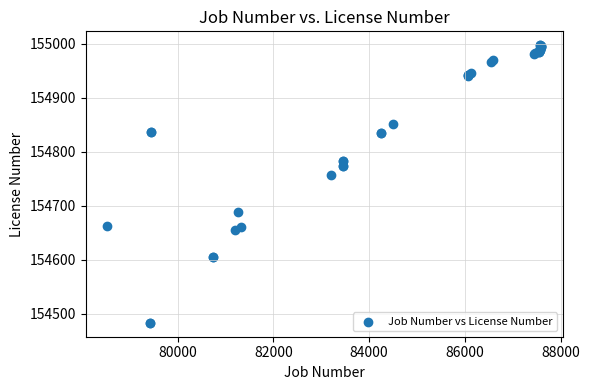

What Y value in the scatter plot is closest to 154740?

154757